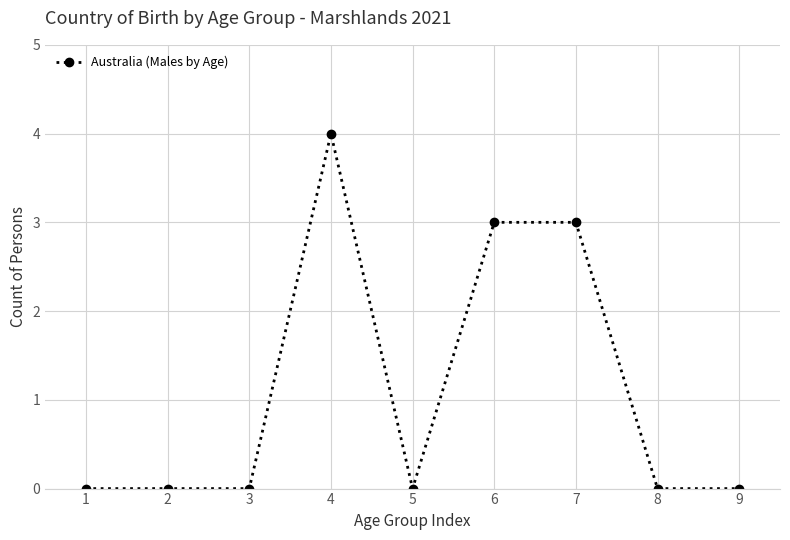

What is the value of the 4th point from the left?

4